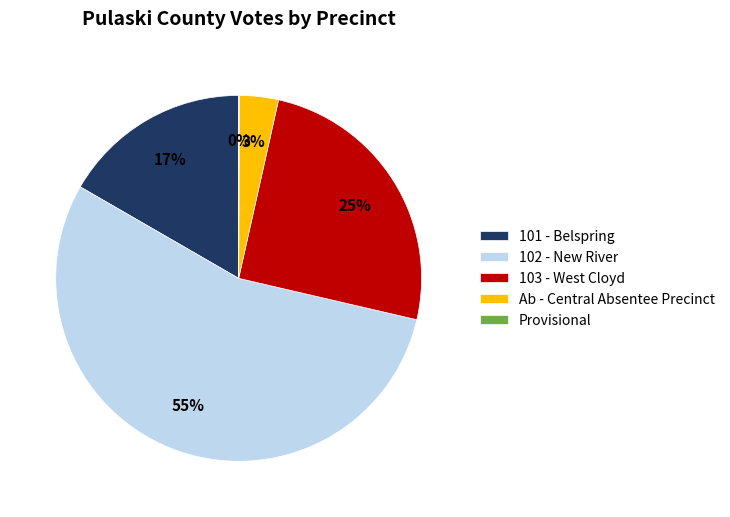

Which category has the biggest portion of the pie?

102 - New River